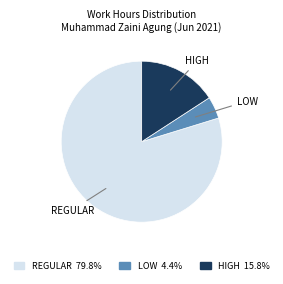

Is there a majority slice in this chart?

Yes